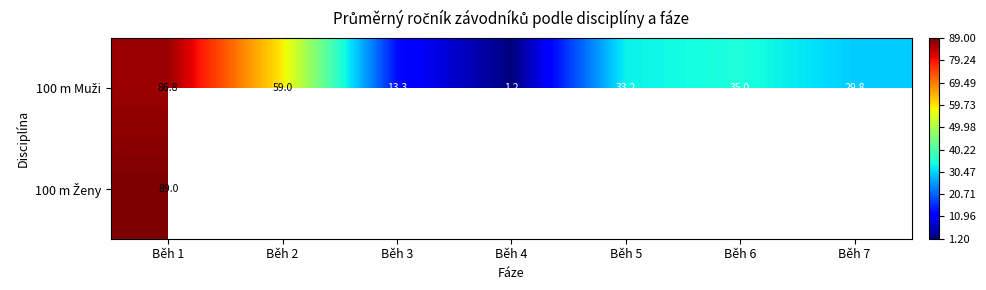

Where does the 100 m Muži series first go above 33?

Běh 1